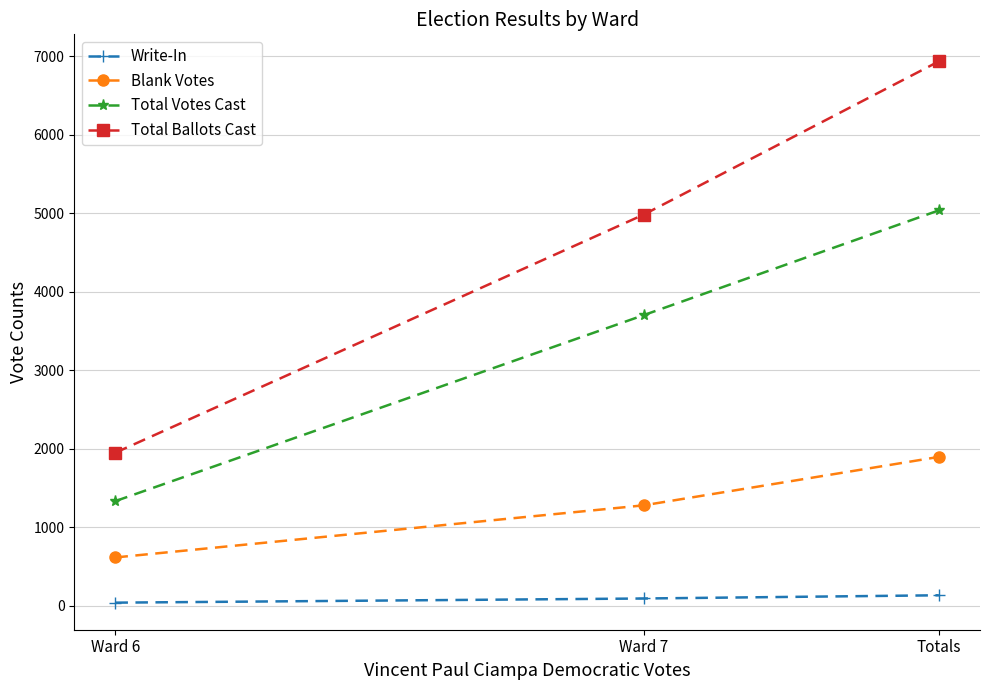

At which label does Total Votes Cast reach its minimum?

Ward 6